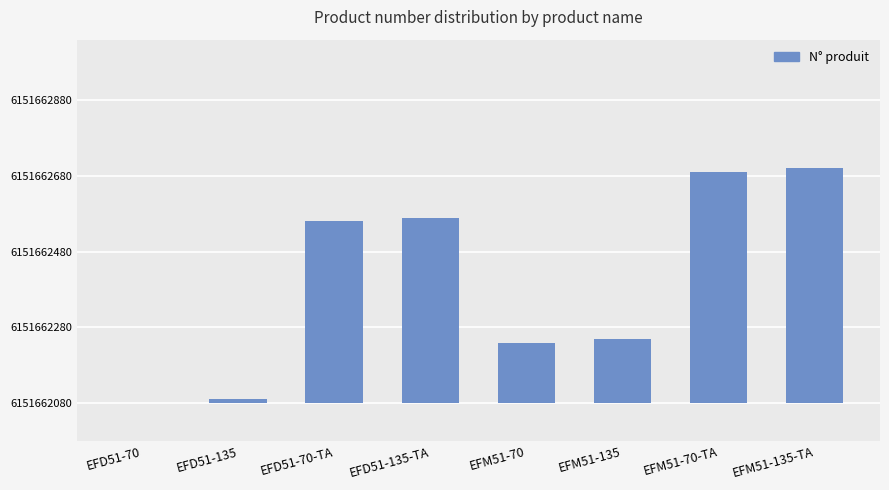

How many data points are less than 480?

4